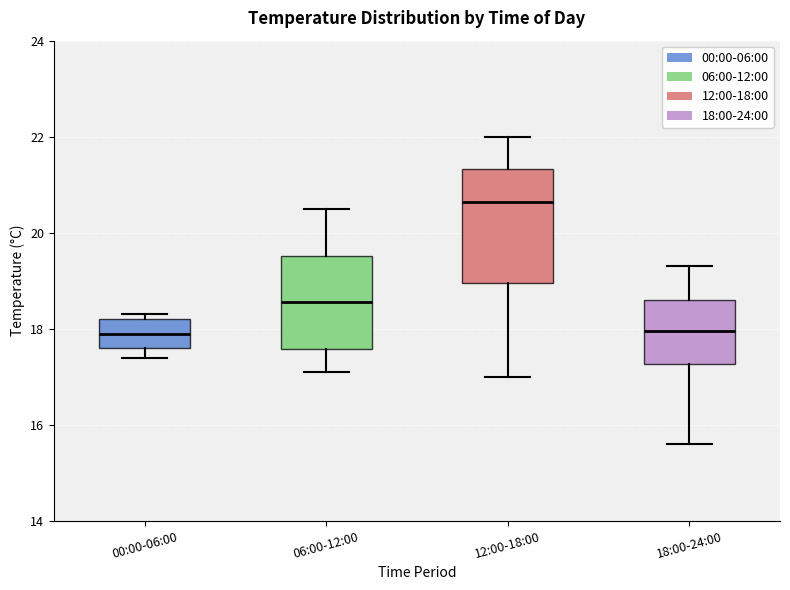

Reading left to right, read every box against the y-axis: the position of its median line, the range the box covers, and the ends of its whiskers. The values are not printed on the chart, so give them approximately, as read against the axis.

00:00-06:00: median 18.0, box 17.6 to 18.2, whiskers 17.4 to 18.4
06:00-12:00: median 18.6, box 17.6 to 19.6, whiskers 17.2 to 20.6
12:00-18:00: median 20.6, box 19.0 to 21.4, whiskers 17.0 to 22.0
18:00-24:00: median 18.0, box 17.2 to 18.6, whiskers 15.6 to 19.4